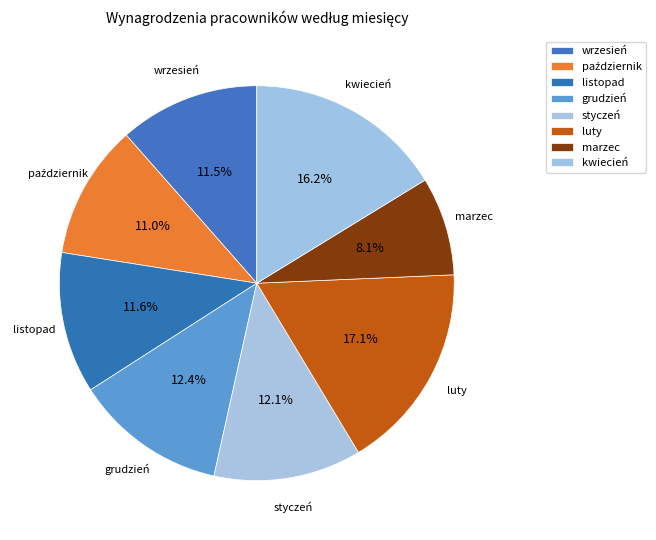

To the nearest percent, what is the combined percentage of listopad and październik?

23%